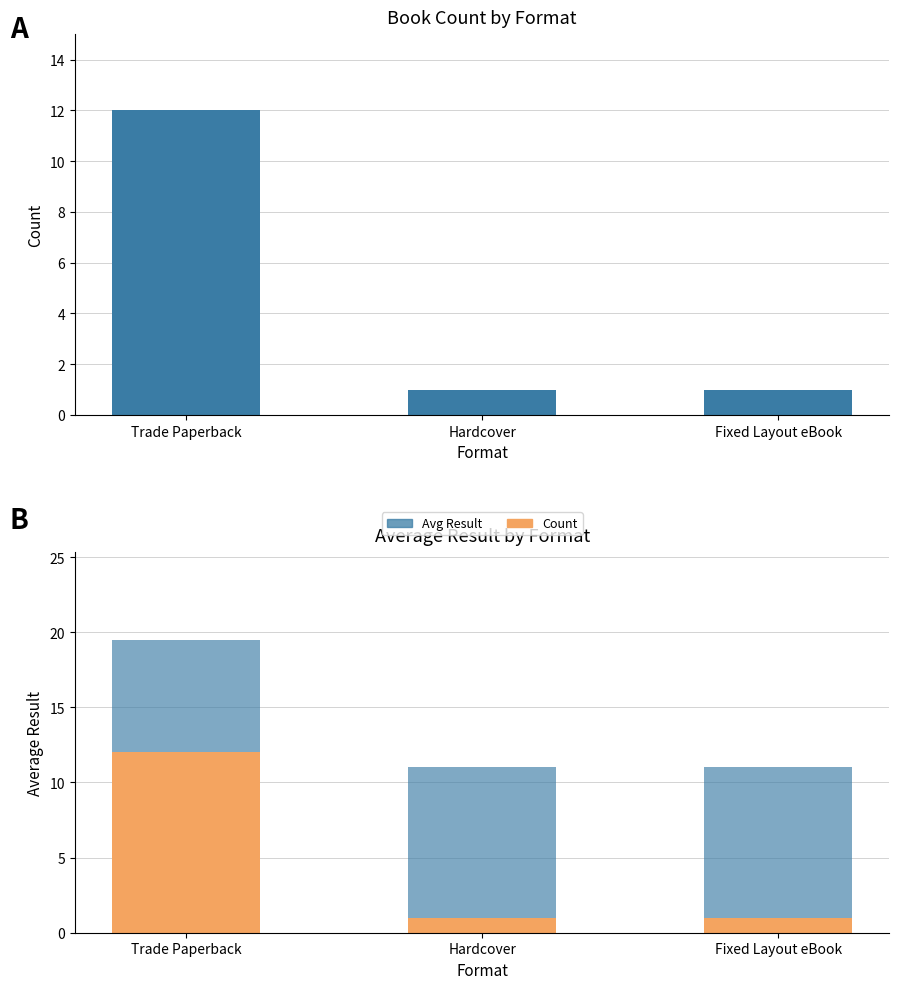

Between Hardcover and Trade Paperback, which is larger?

Trade Paperback